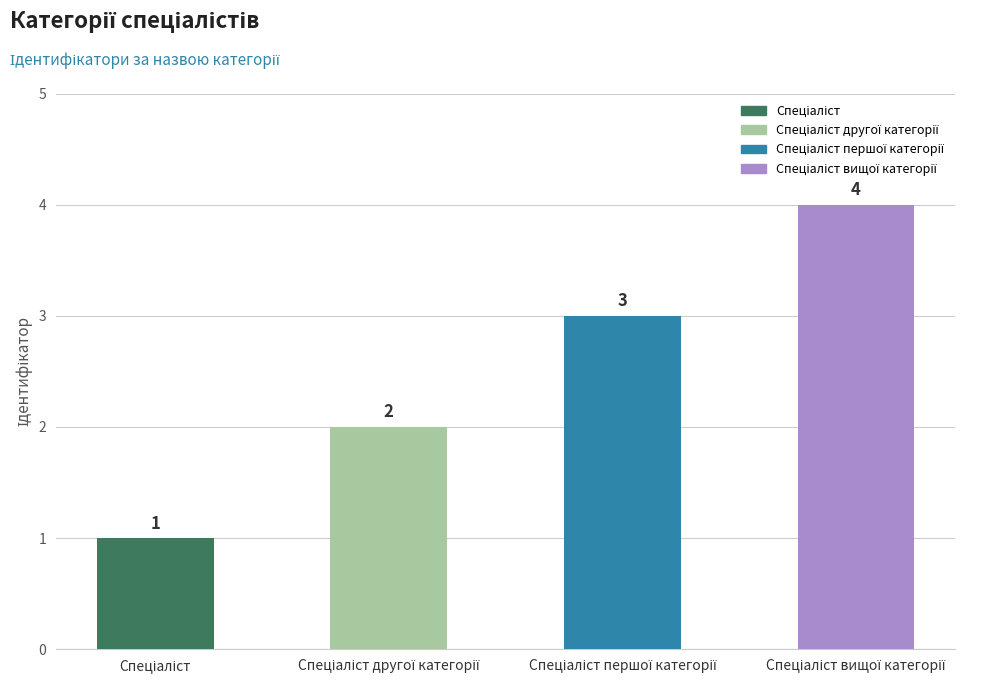

What is the maximum value shown in the chart?

4